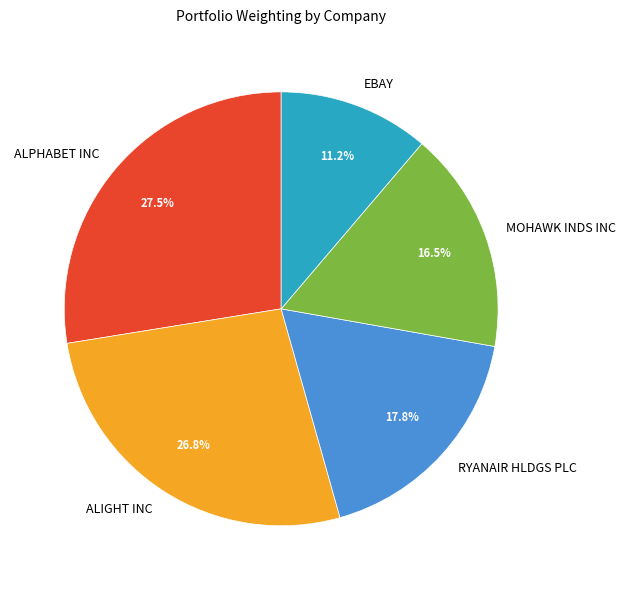

How much of the chart is everything except RYANAIR HLDGS PLC?

82.2%